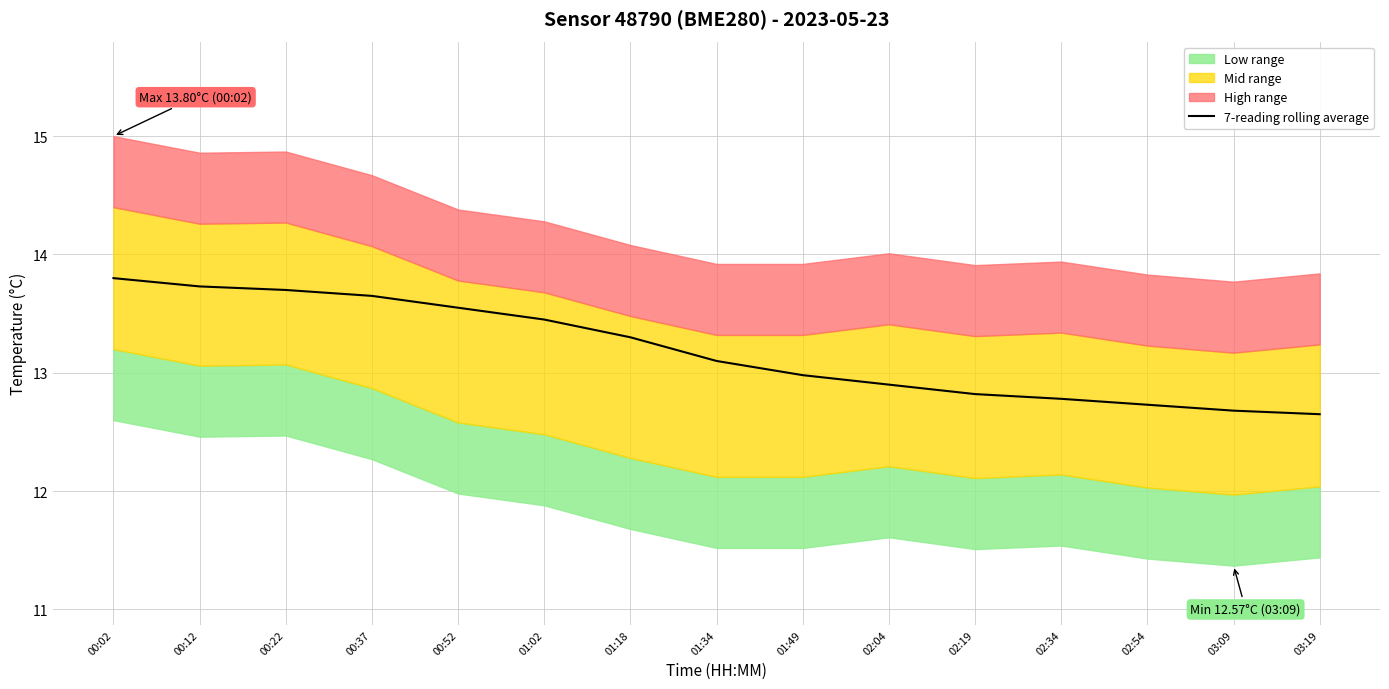

What is the average value?

13.2